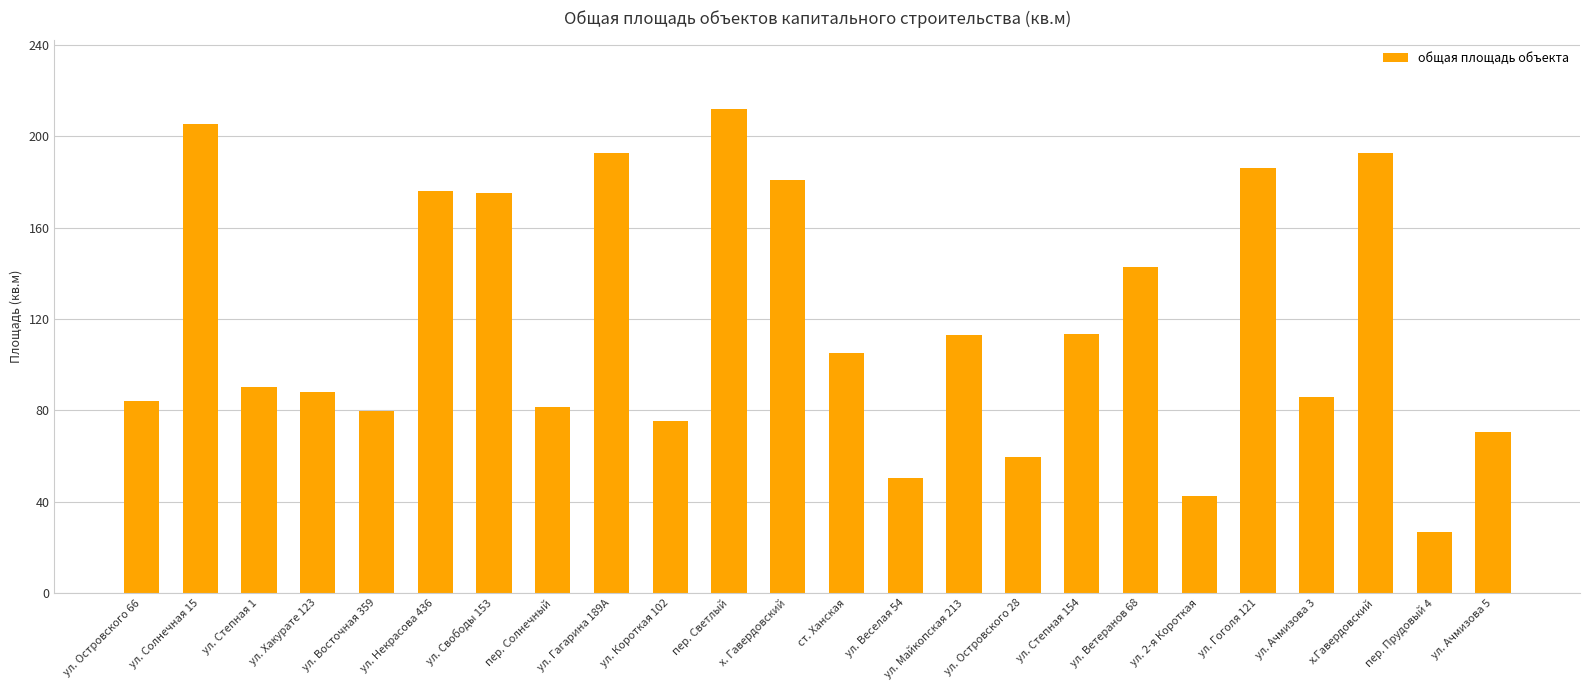

At which label does the data first exceed 105?

ул. Солнечная 15